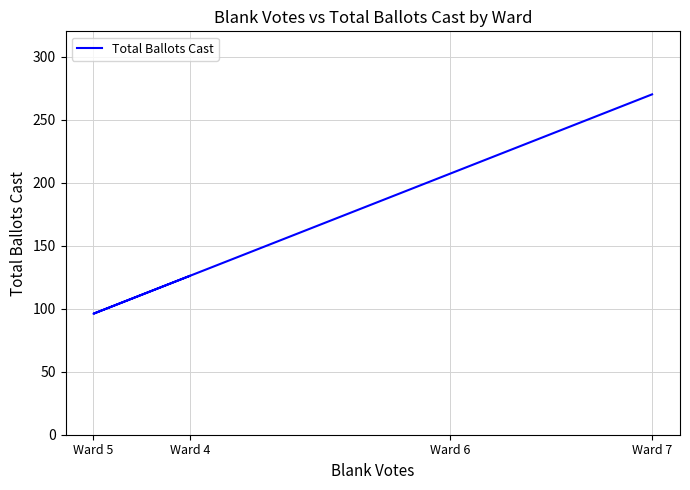

The chart shows a value of 96 at Ward 5. True or false?

True